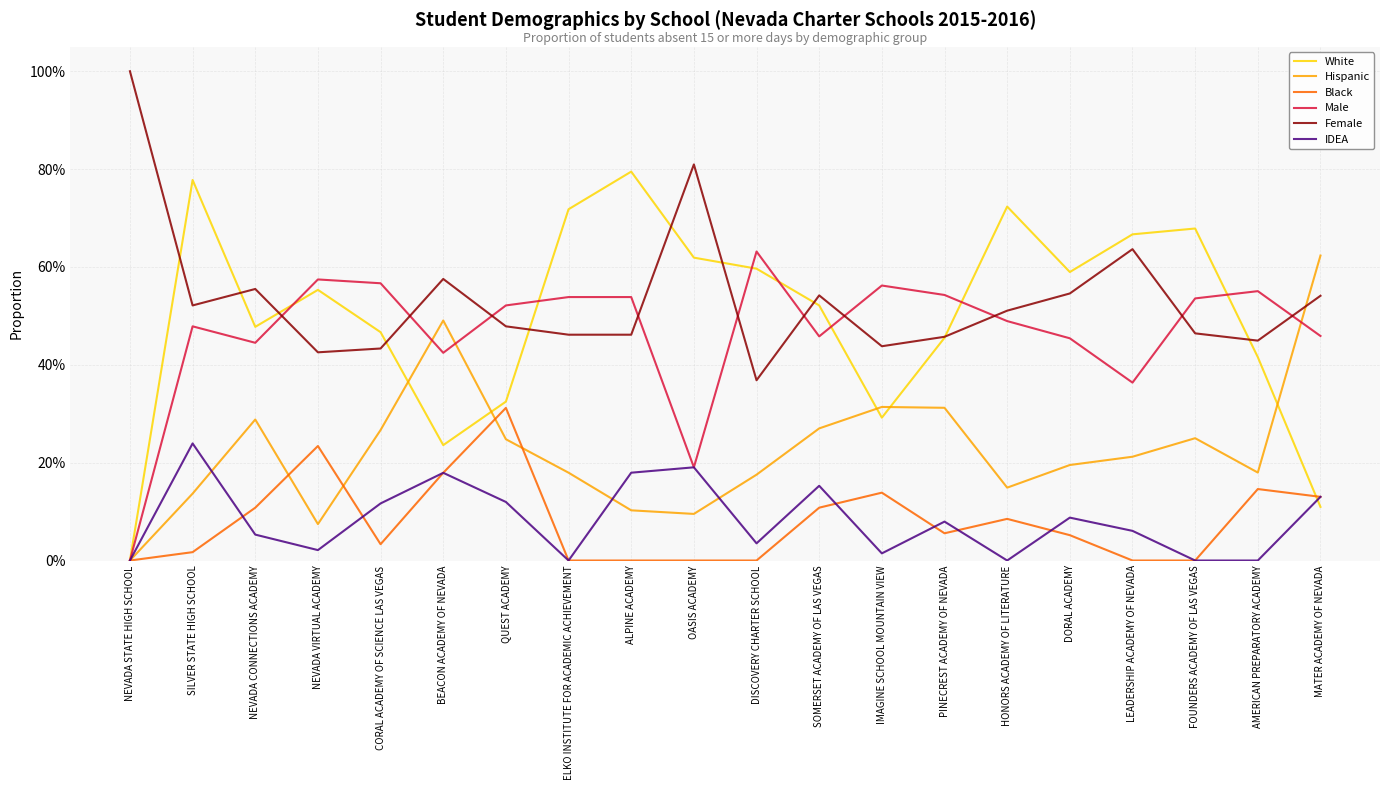

Which category has the lowest value in the Black series?

NEVADA STATE HIGH SCHOOL